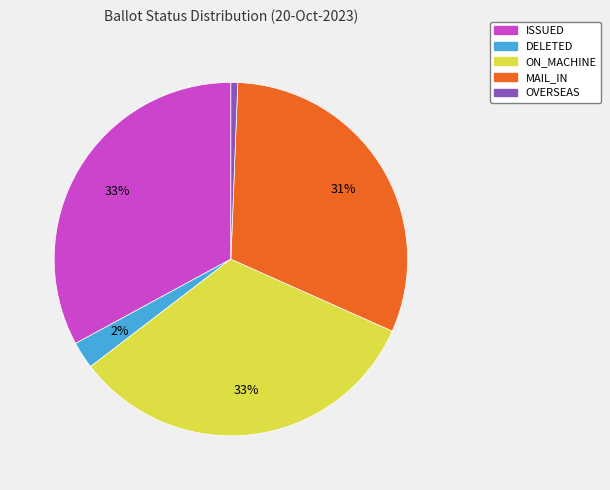

To the nearest percent, what is the average slice percentage?

20%